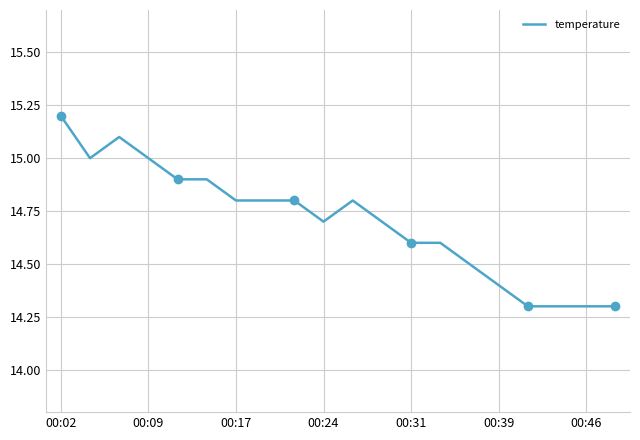

Count the values in the range 14 to 15.

18